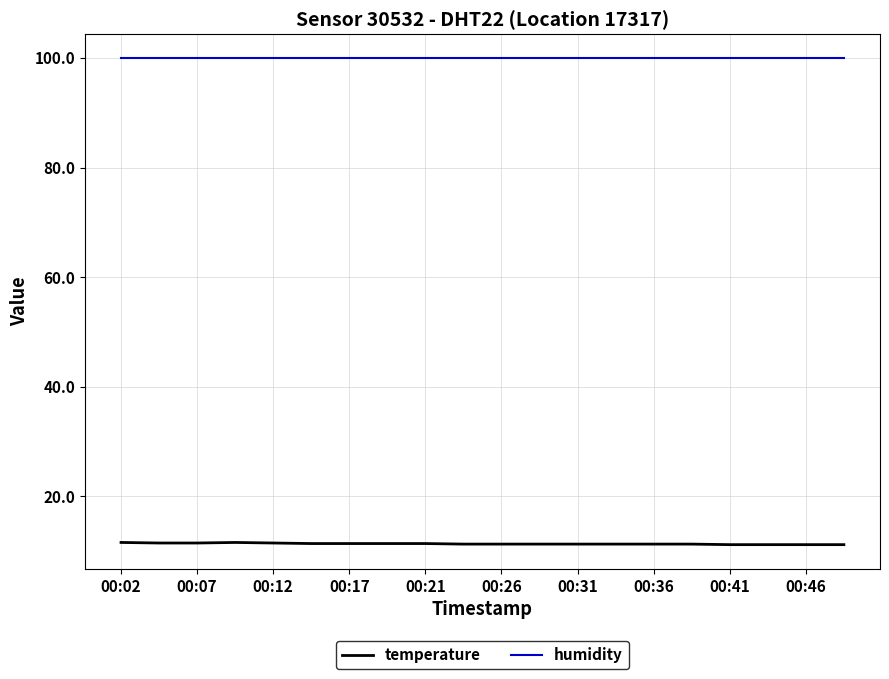

What is the difference between the second highest and minimum values in the temperature series?

0.4